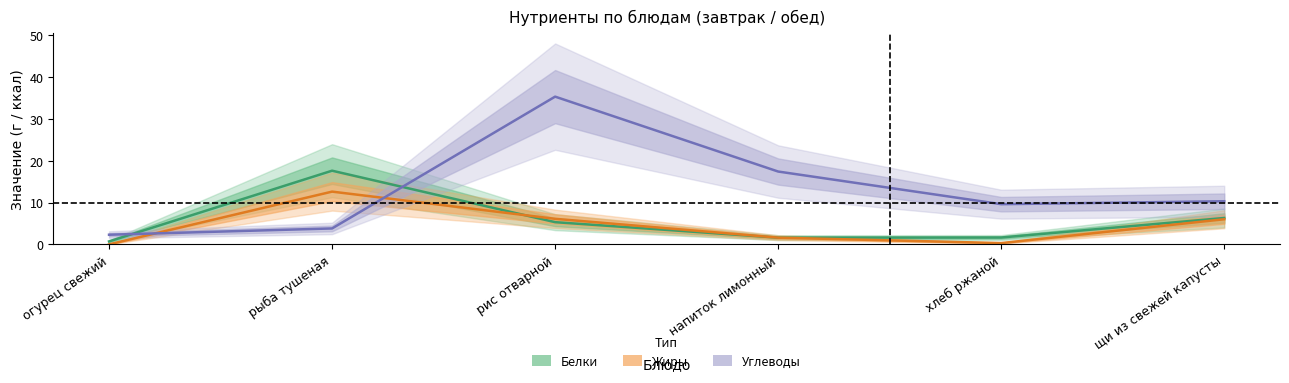

Where does the Углеводы series first go above 10?

рис отварной